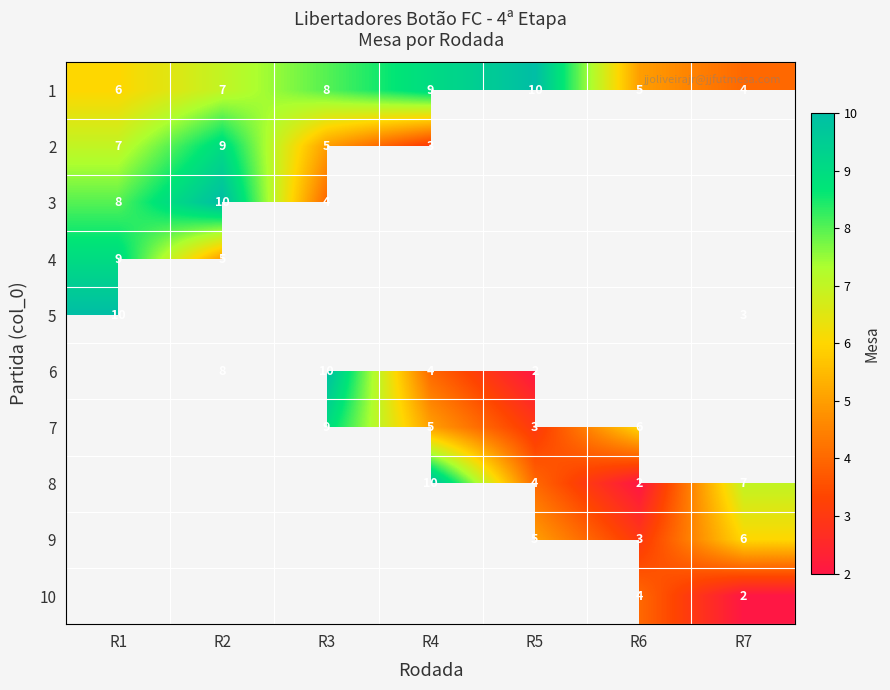

At which label does 1 reach its peak?

R5